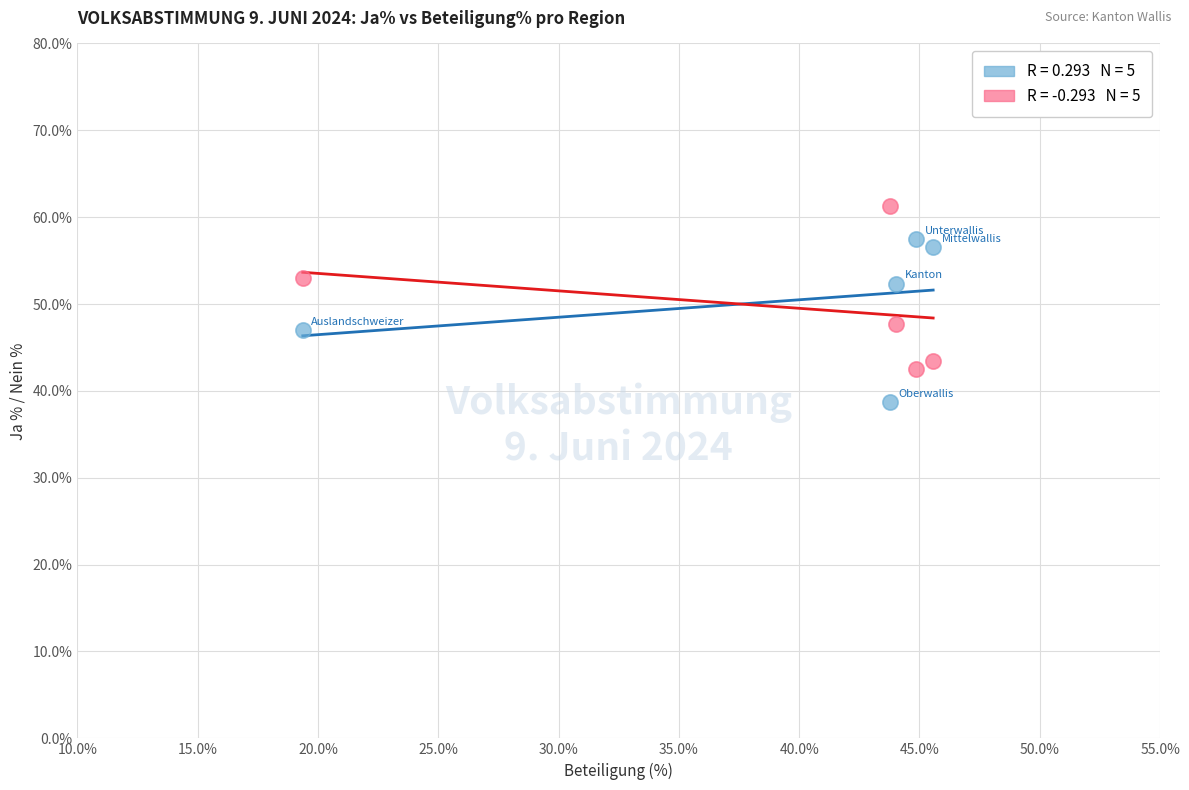

Across all data points, what is the average X value?

39.5